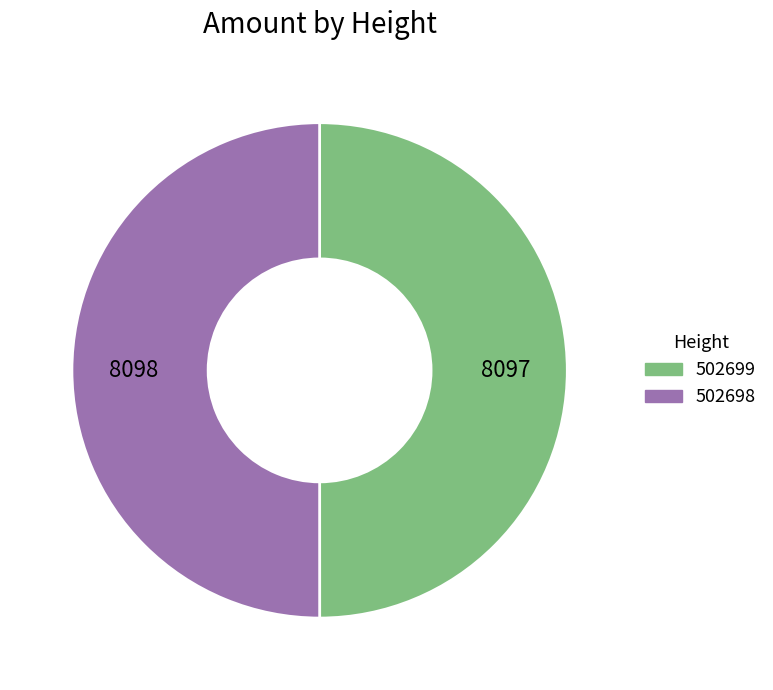

How many segments does this pie chart have?

2